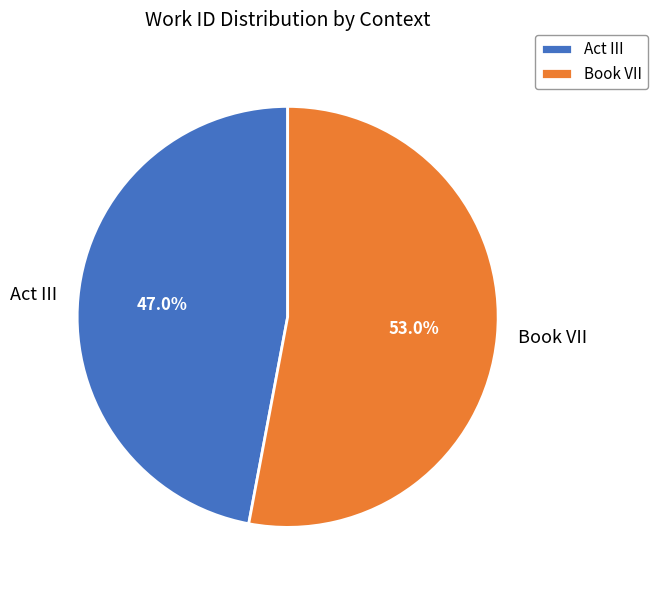

Which slice is the smallest?

Act III